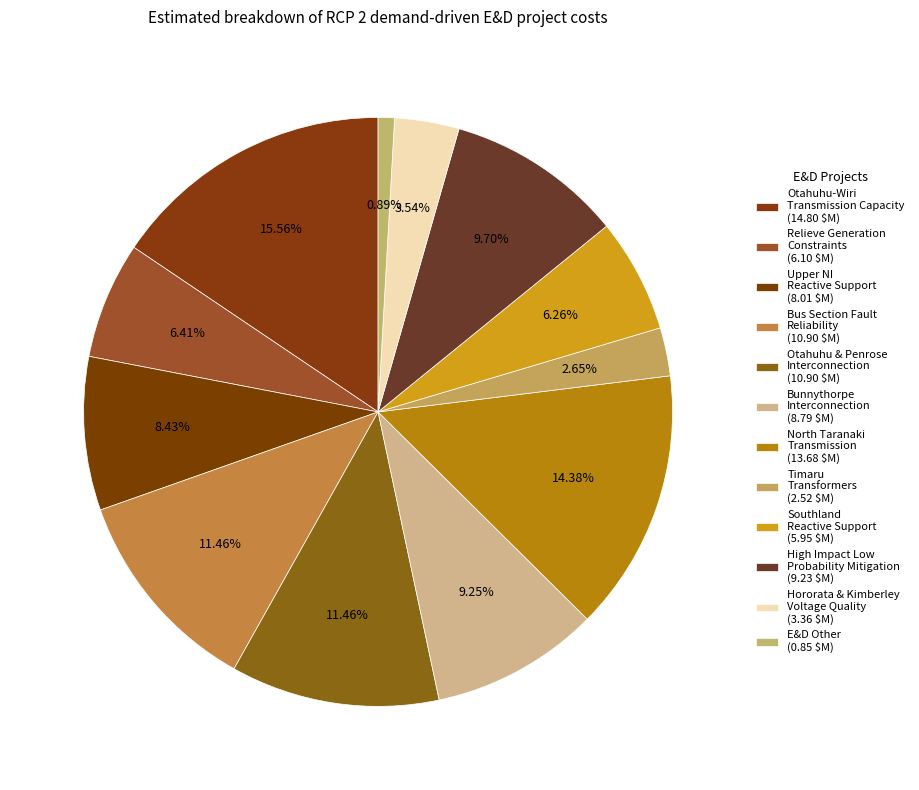

How many slices are in this pie chart?

12